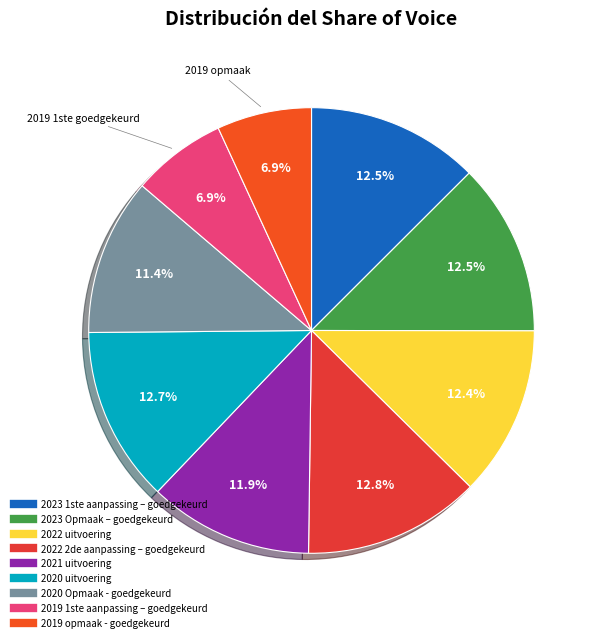

Count the number of slices in the pie.

9